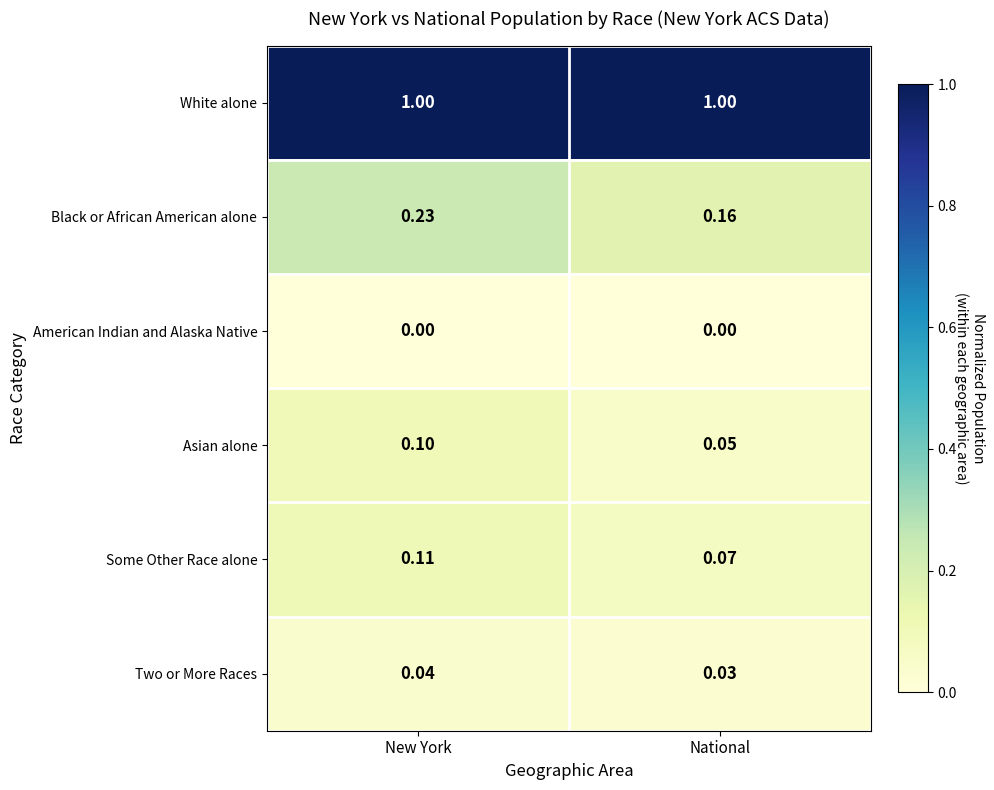

Which series has the largest total across all categories?

White alone